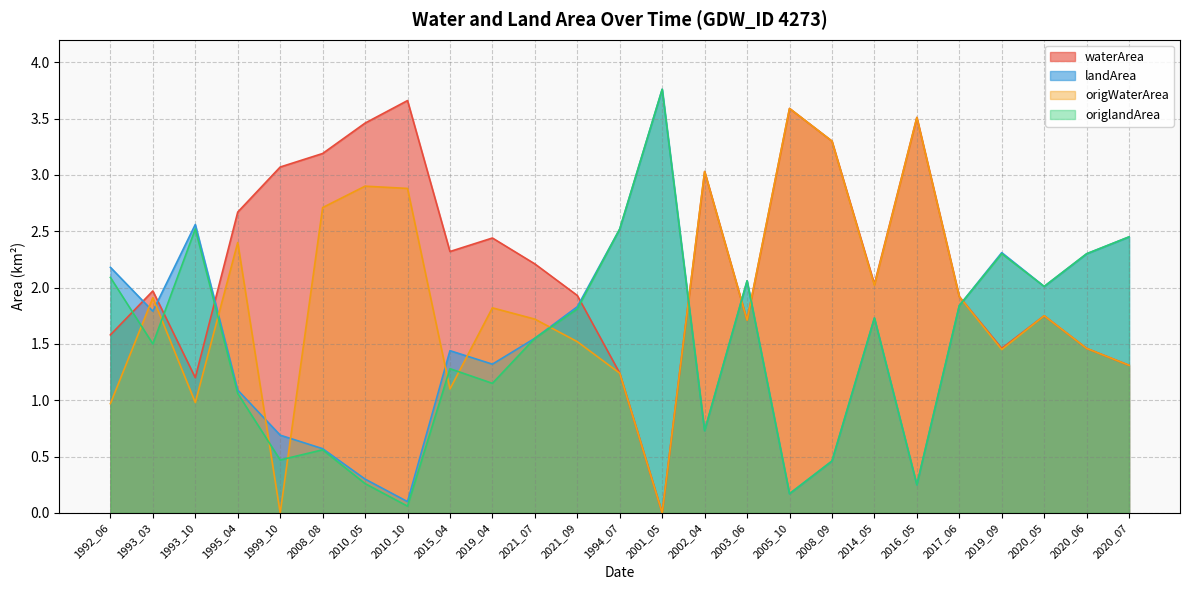

True or false: origlandArea and waterArea cross at least once.

True